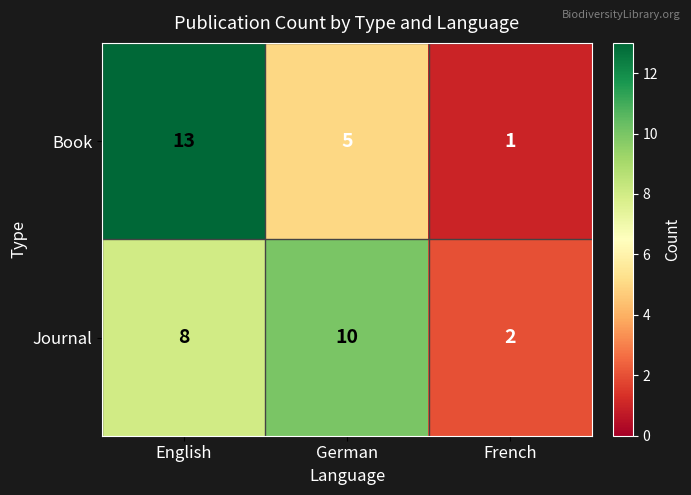

What is the minimum value shown in the chart?

1